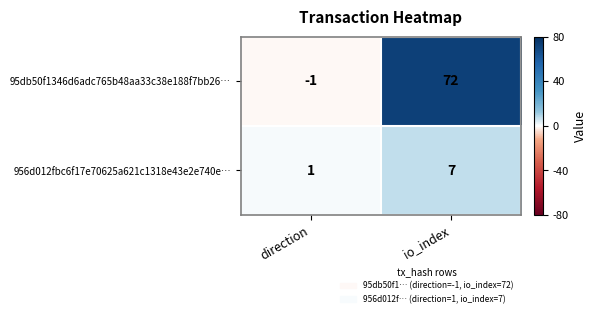

The 956d012fbc6f17e70625a621c1318e43e2e740e… series shows 1 at direction. True or false?

True